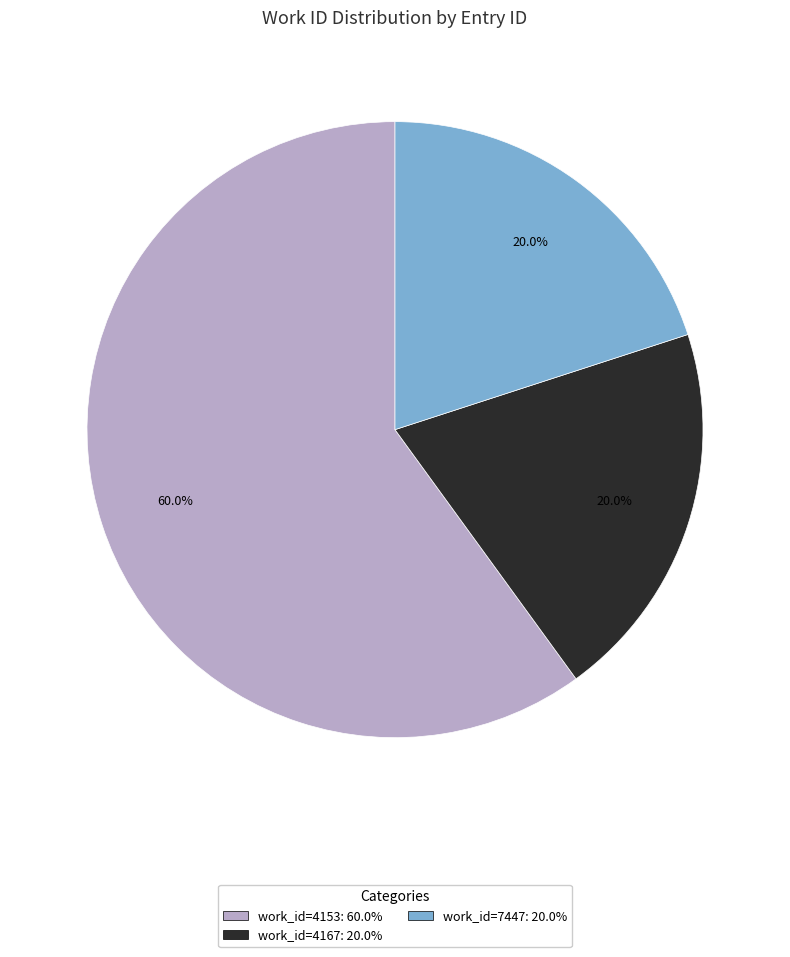

To the nearest percent, what is the difference between the largest and smallest slice percentages?

40%